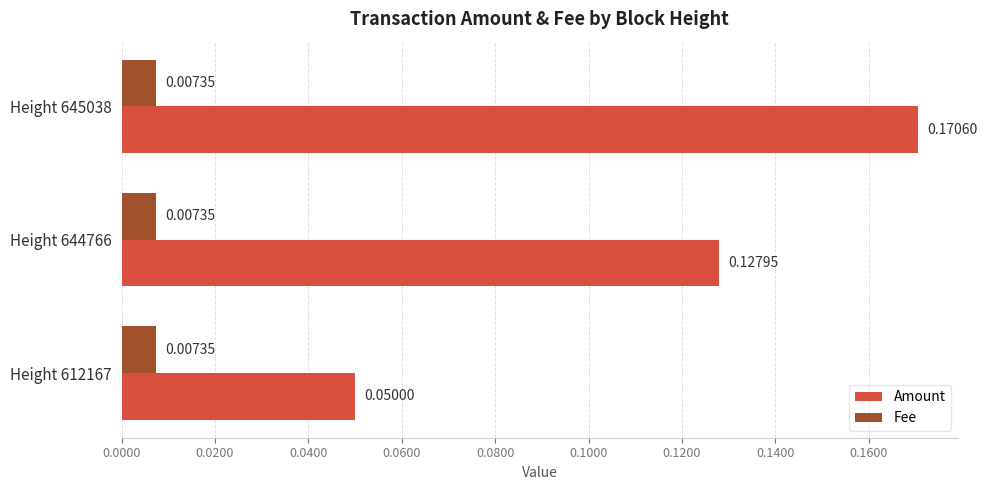

At Height 612167, list the series in order from largest to smallest.

Amount, Fee